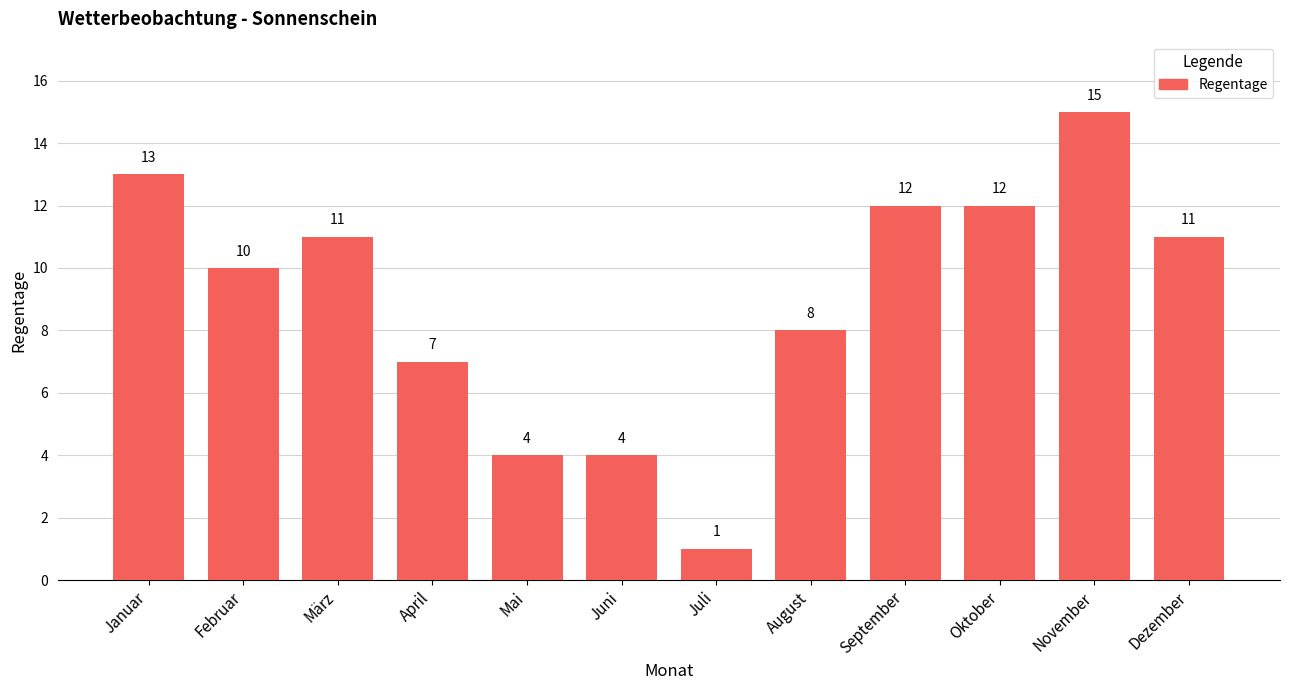

What is the label of the 10th bar from the right?

März